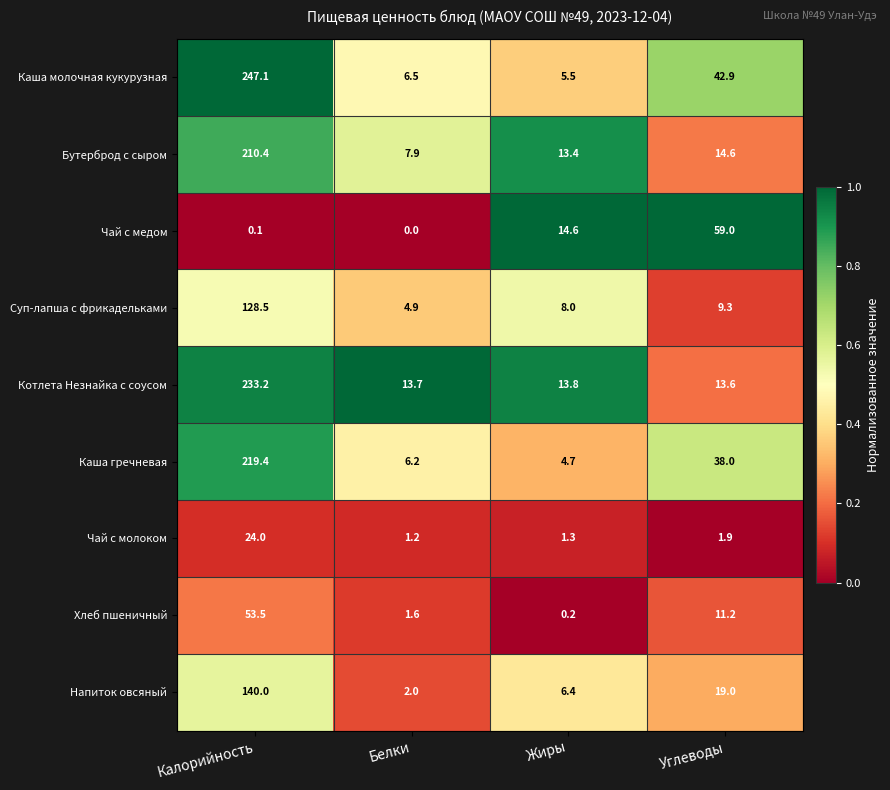

What is the difference between the maximum and minimum values in the Бутерброд с сыром series?

202.5